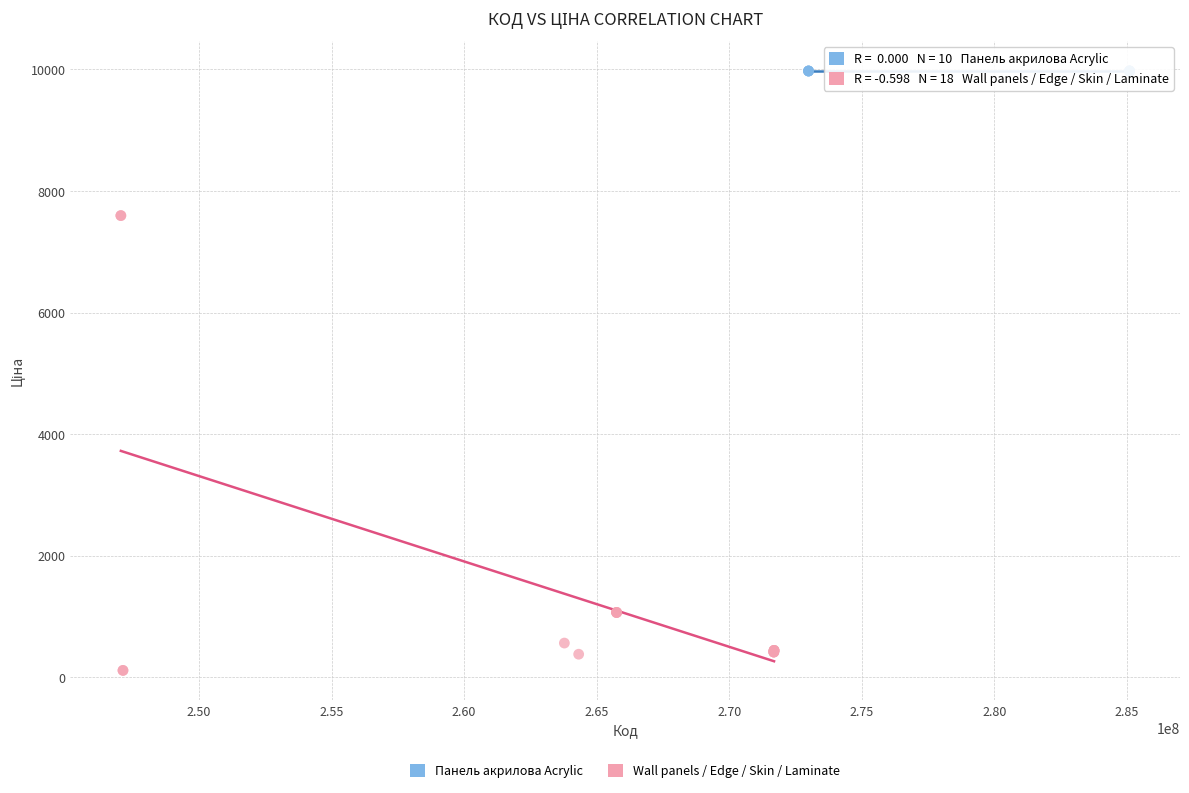

Which series contains the lowest Y value?

Wall panels / Edge / Skin / Laminate